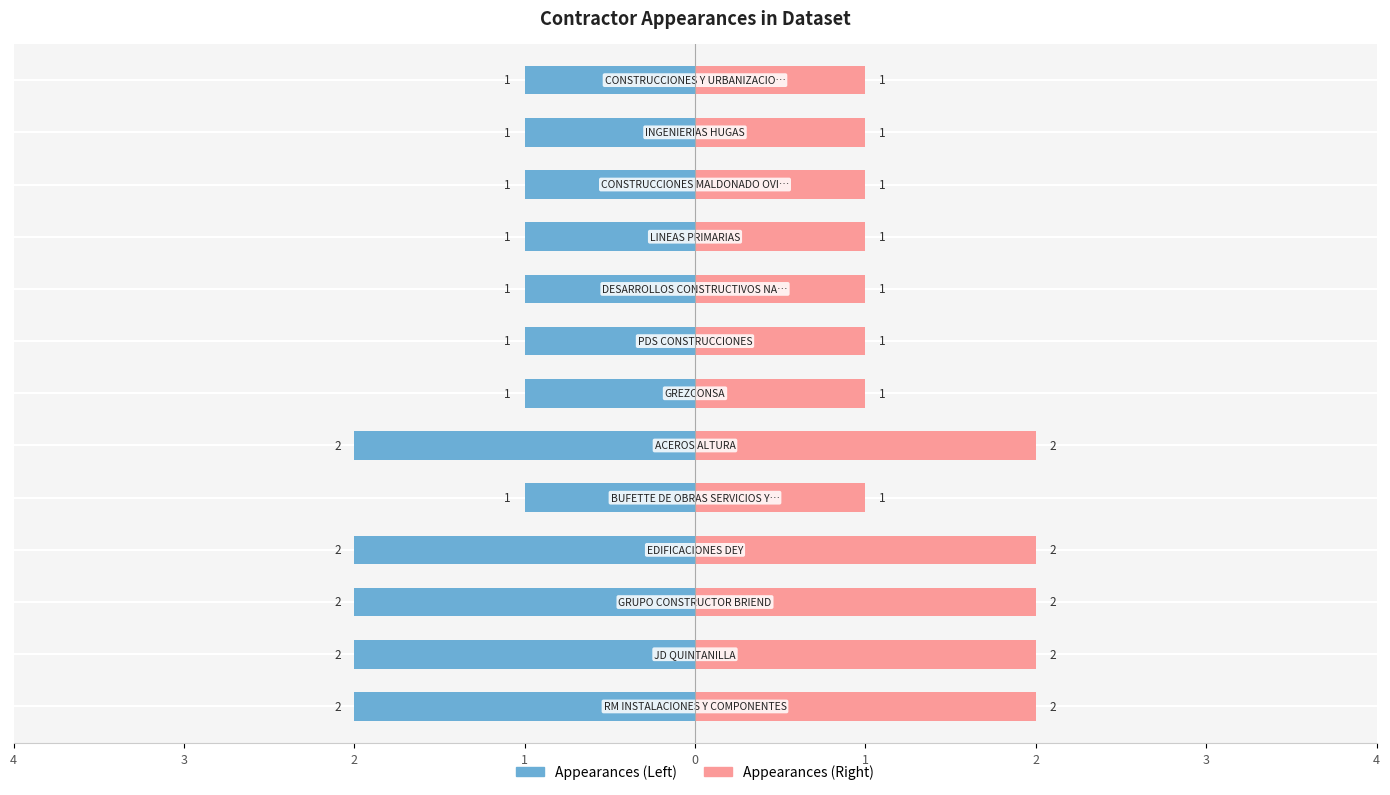

Count the number of data series in this chart.

2